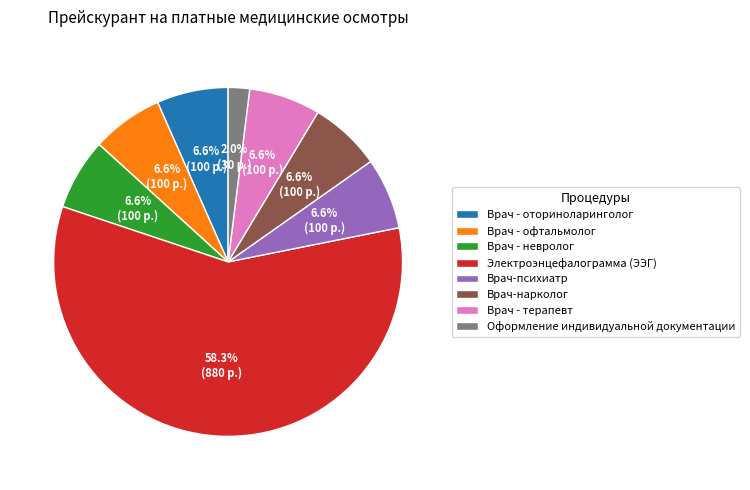

Is it true that Оформление индивидуальной документации is 2% of the pie?

True